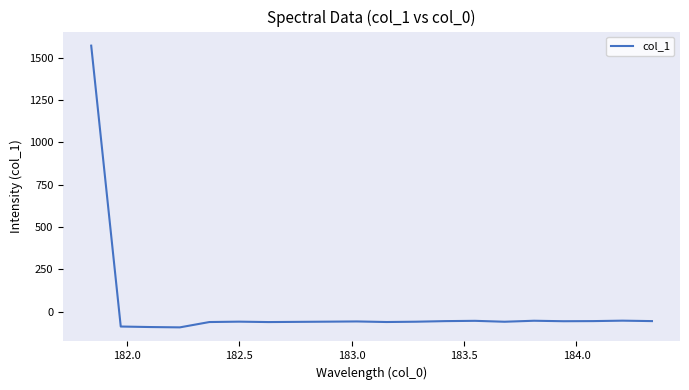

What is the sum of all values?

363.5